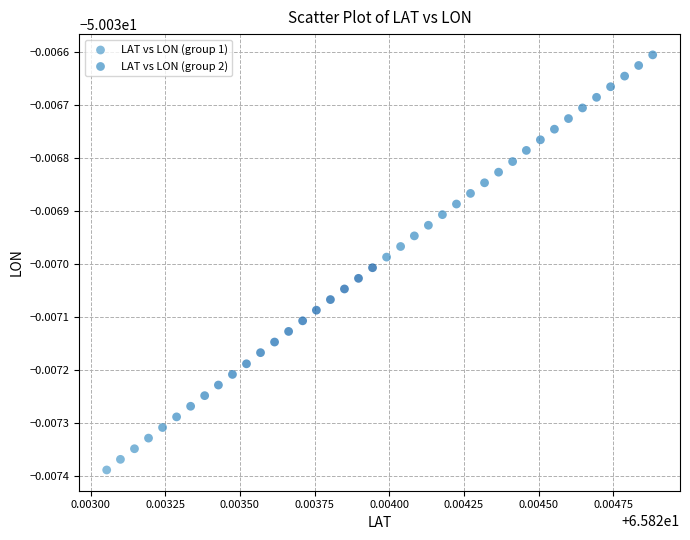

What are all the series names shown in the legend?

LAT vs LON (group 1), LAT vs LON (group 2)